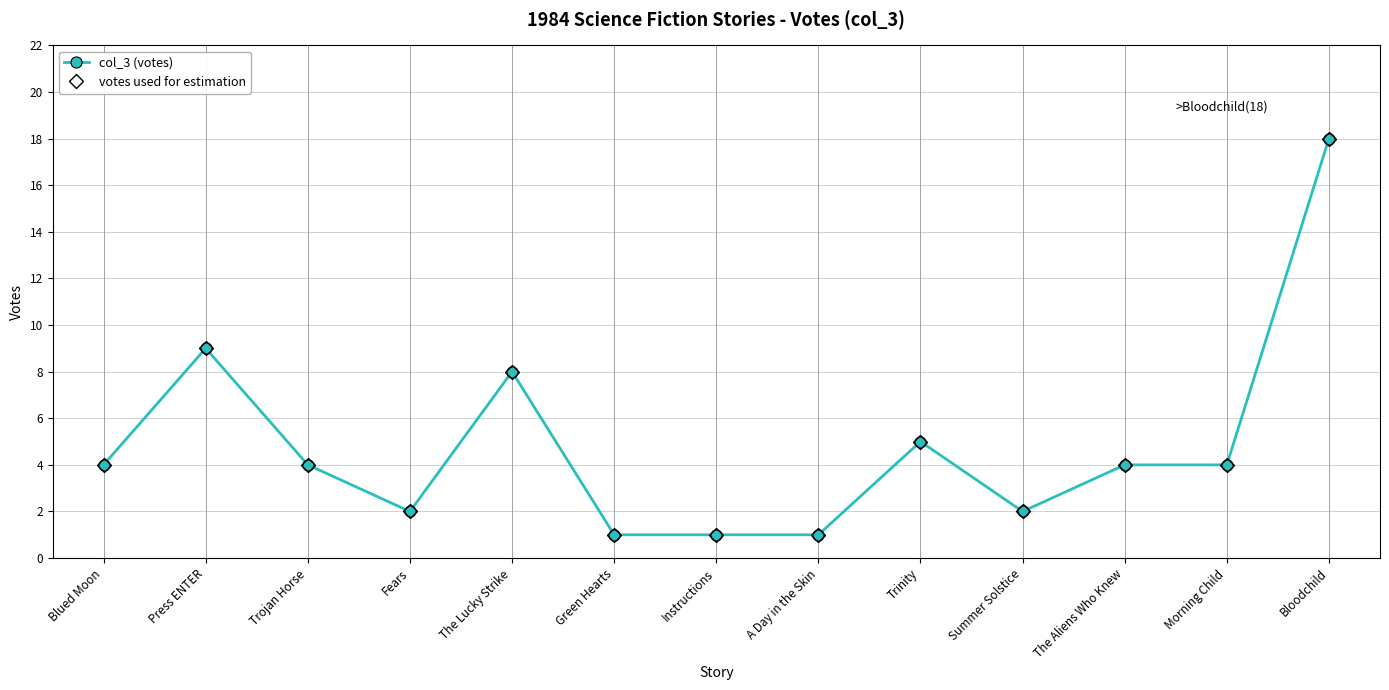

True or false: votes used for estimation has a value of 1 at Fears.

False